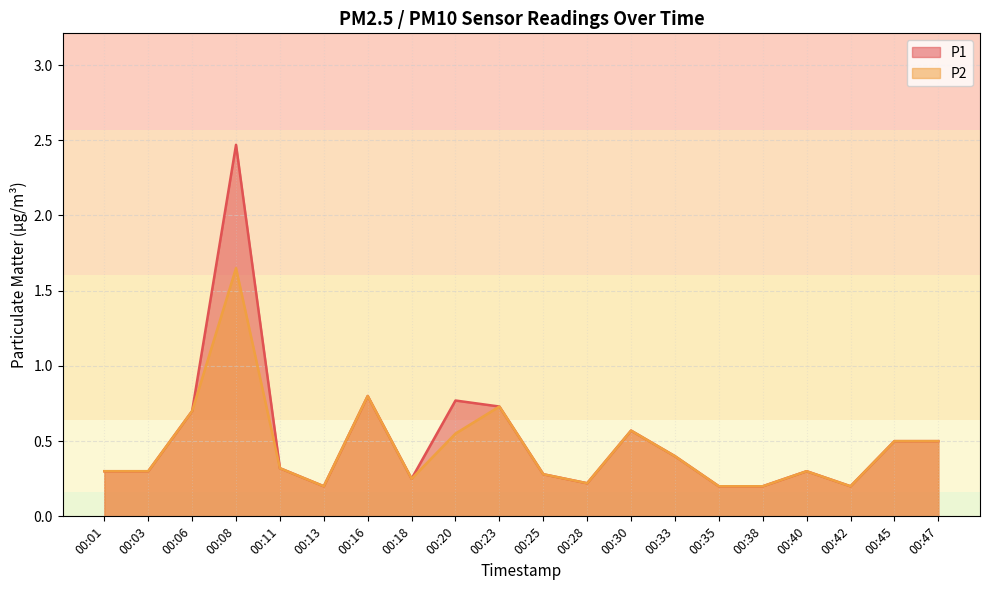

What are all the series names shown in the legend?

P1, P2